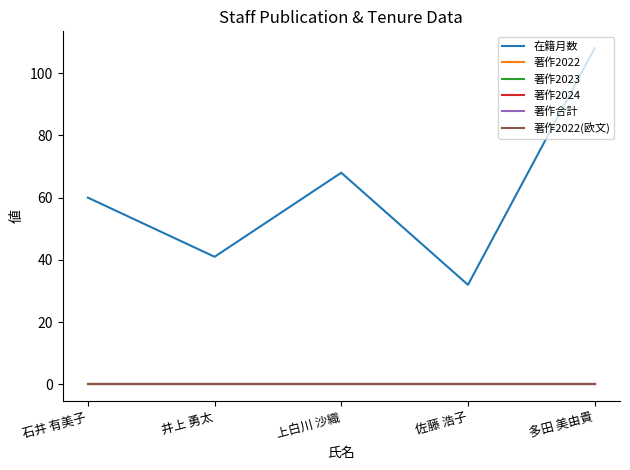

Rank the categories by 著作合計 value from highest to lowest.

石井 有美子, 井上 勇太, 上白川 沙織, 佐藤 浩子, 多田 美由貴